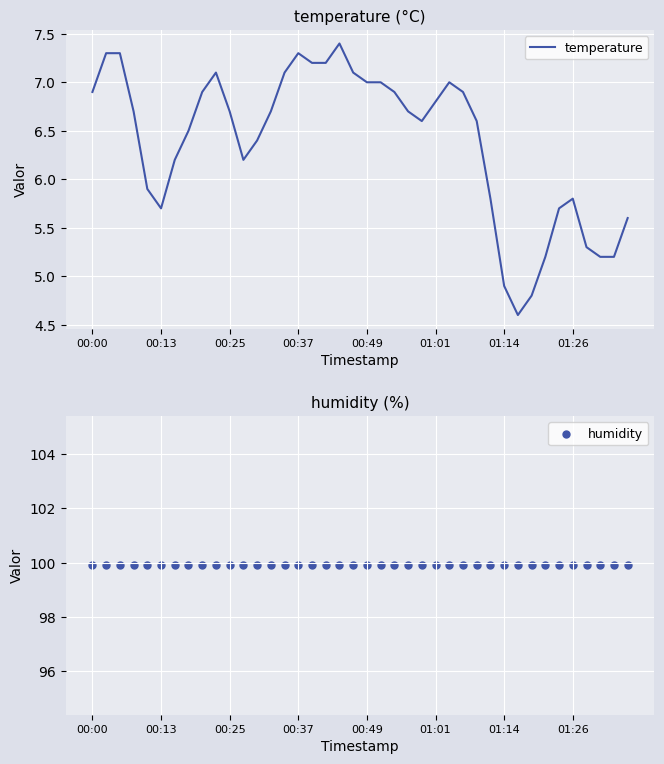

At how many categories does at least one series exceed 5?

40